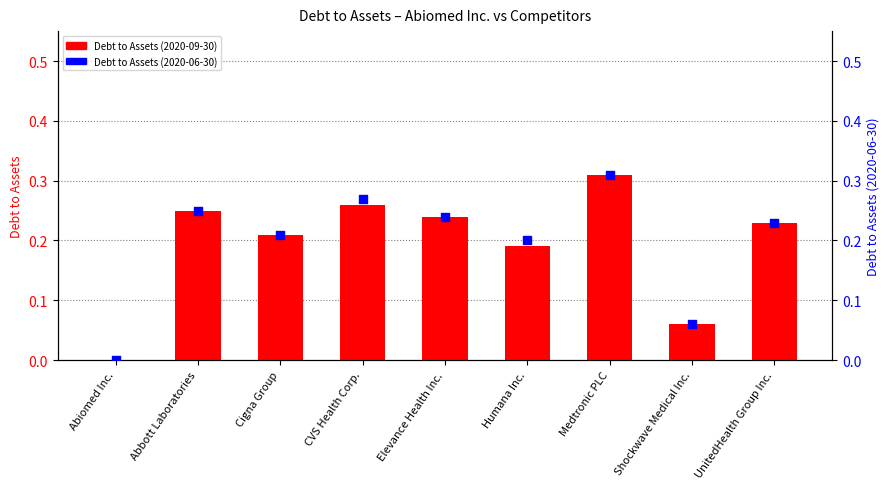

What are all the series names shown in the legend?

Debt to Assets (2020-09-30), Debt to Assets (2020-06-30)